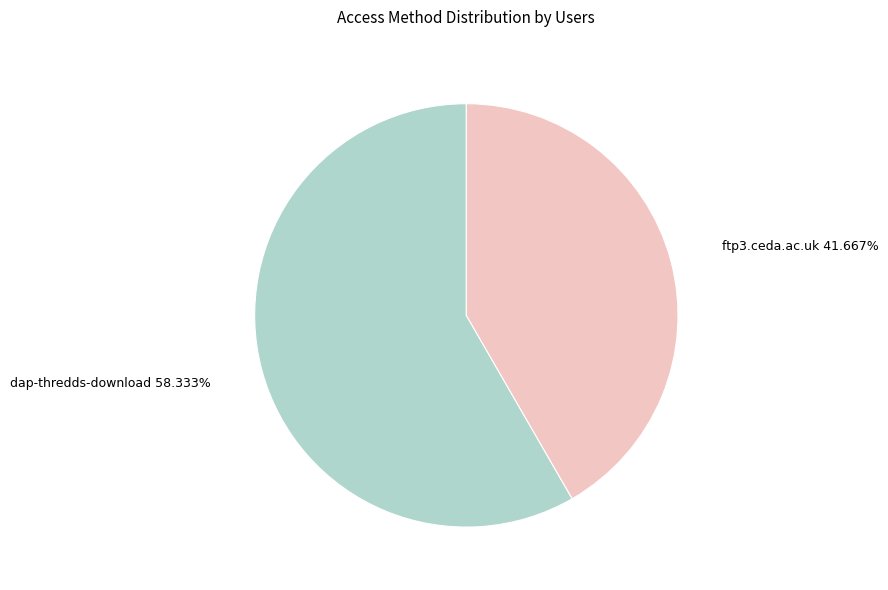

Which slice represents more than half of the pie?

dap-thredds-download